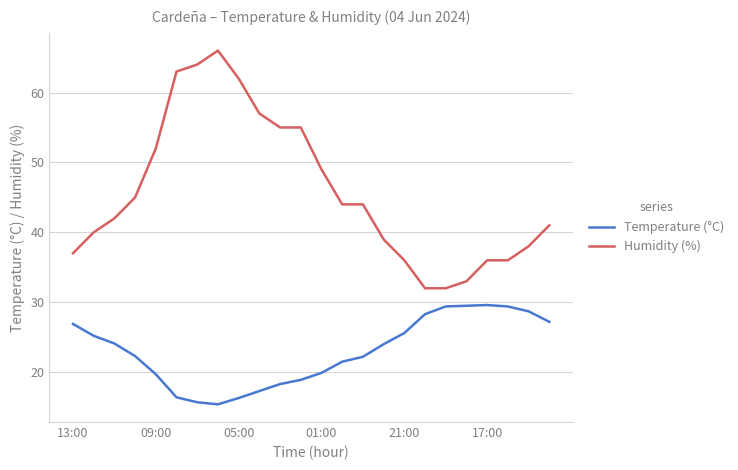

True or false: Humidity (%) and Temperature (°C) intersect in this chart.

False